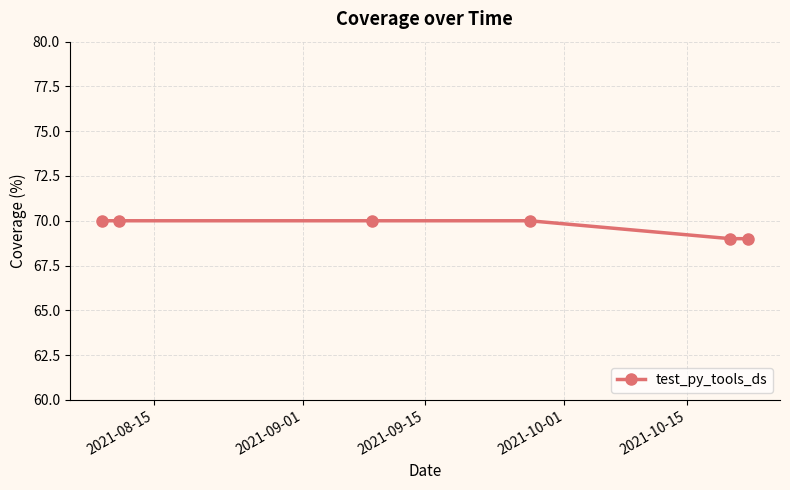

What is the value of the 4th point from the left?

70